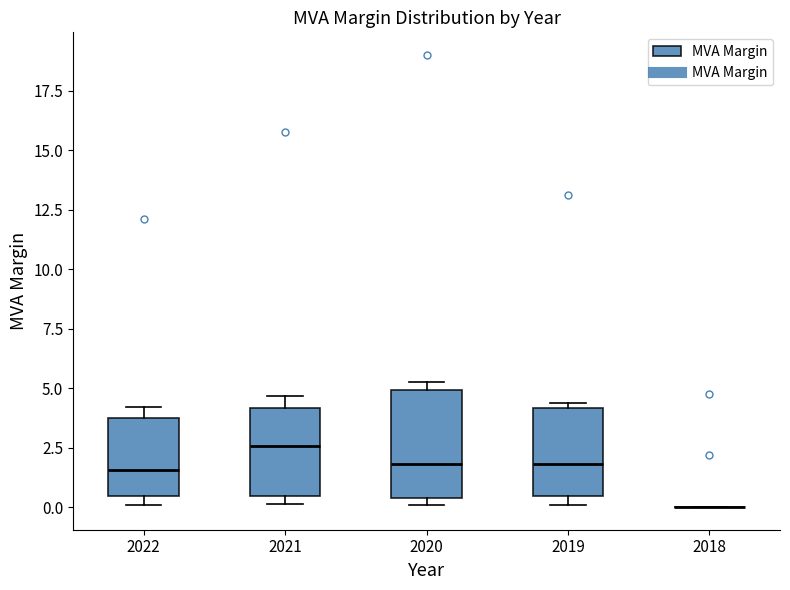

Where does the median line of the box at x = 2020 sit on the y-axis? The values are not printed on the chart, so give them approximately, as read against the axis.

2.0